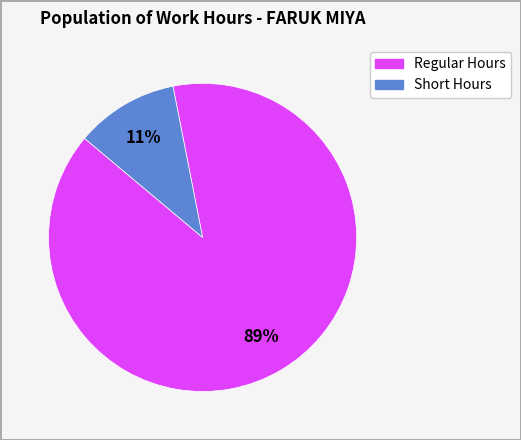

To the nearest percent, what is the difference between the largest and smallest slice percentages?

78%